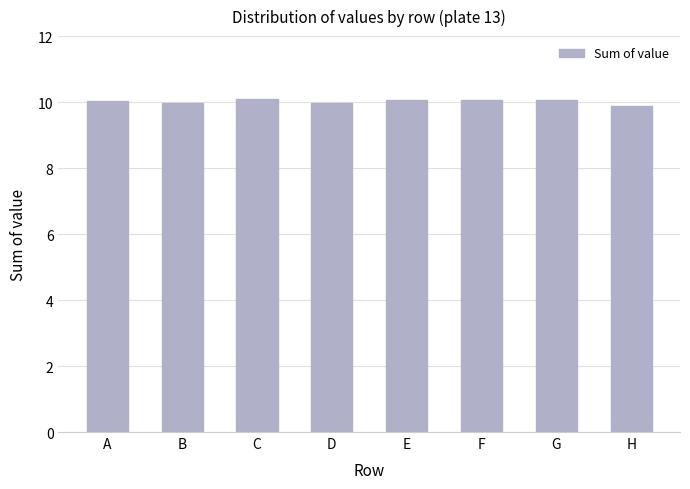

What is the maximum value shown in the chart?

10.1